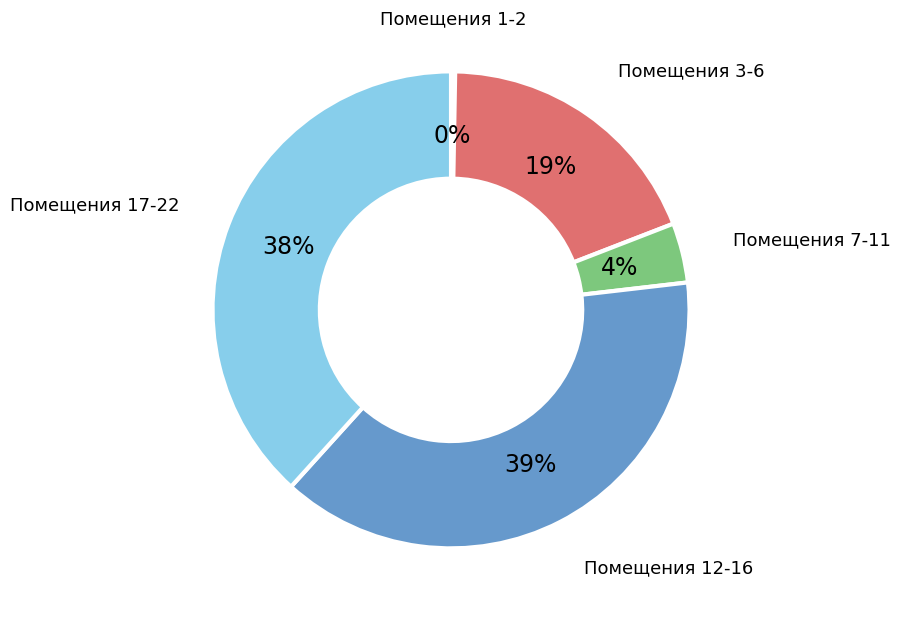

To the nearest percent, what percentage of the pie is Помещения 12-16?

39%